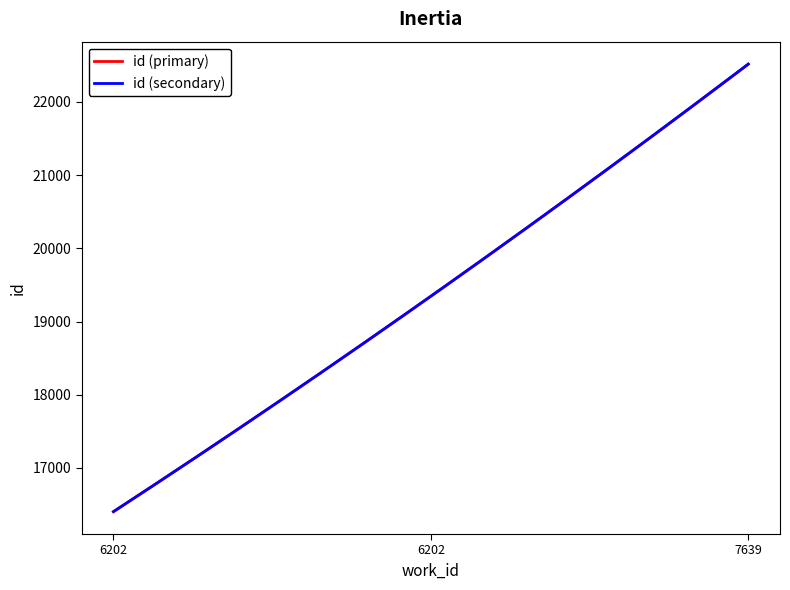

What is the highest value of the id (primary) series?

22514.0